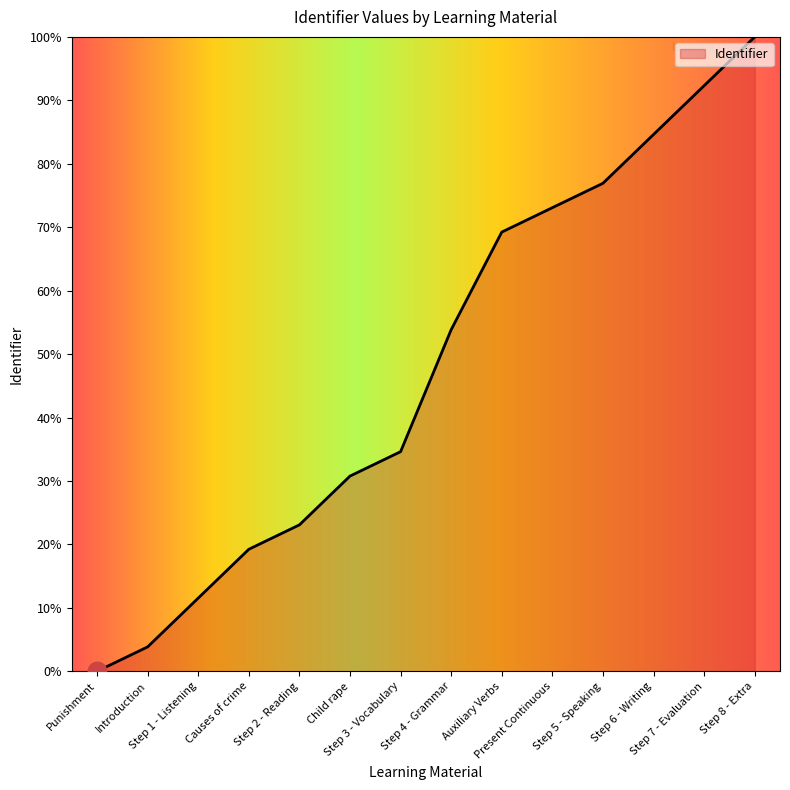

What is the difference between the maximum and minimum values?

100.0